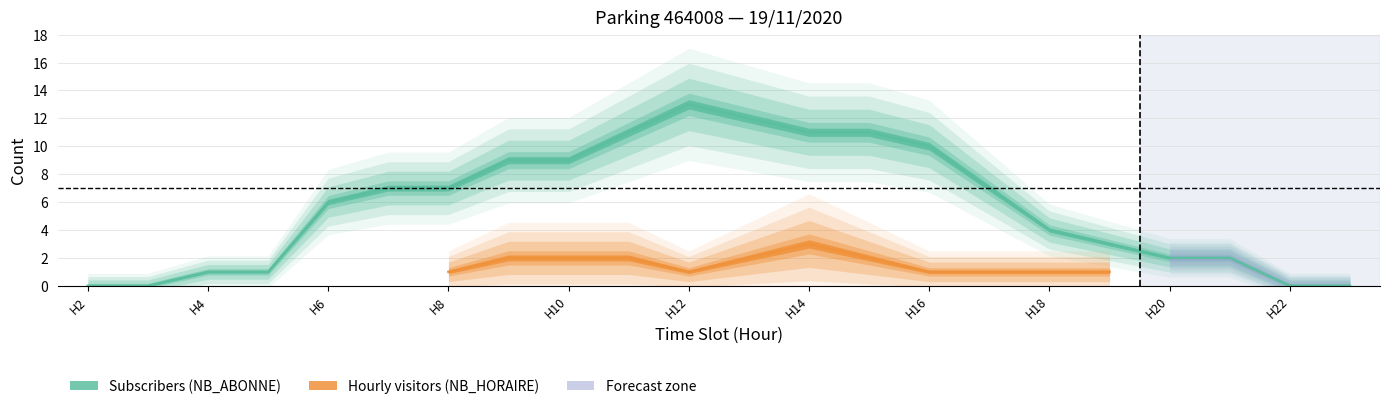

How many interior local peaks (higher than both neighbors) does the data have?

1